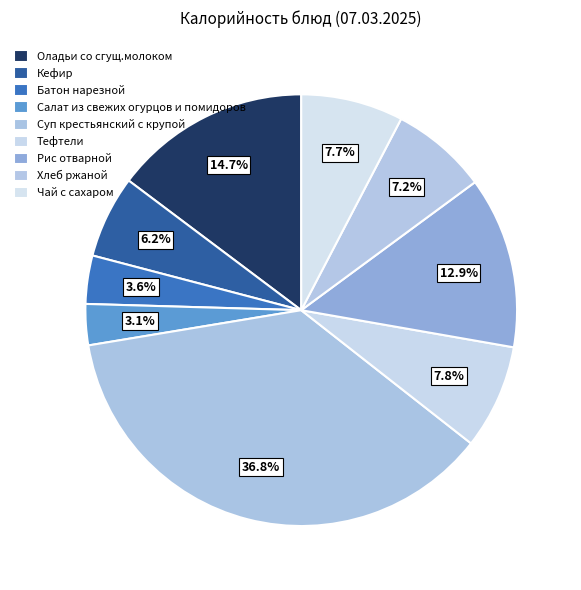

Rank the categories by value from lowest to highest.

Салат из свежих огурцов и помидоров, Батон нарезной, Кефир, Хлеб ржаной, Чай с сахаром, Тефтели, Рис отварной, Оладьи со сгущ.молоком, Суп крестьянский с крупой